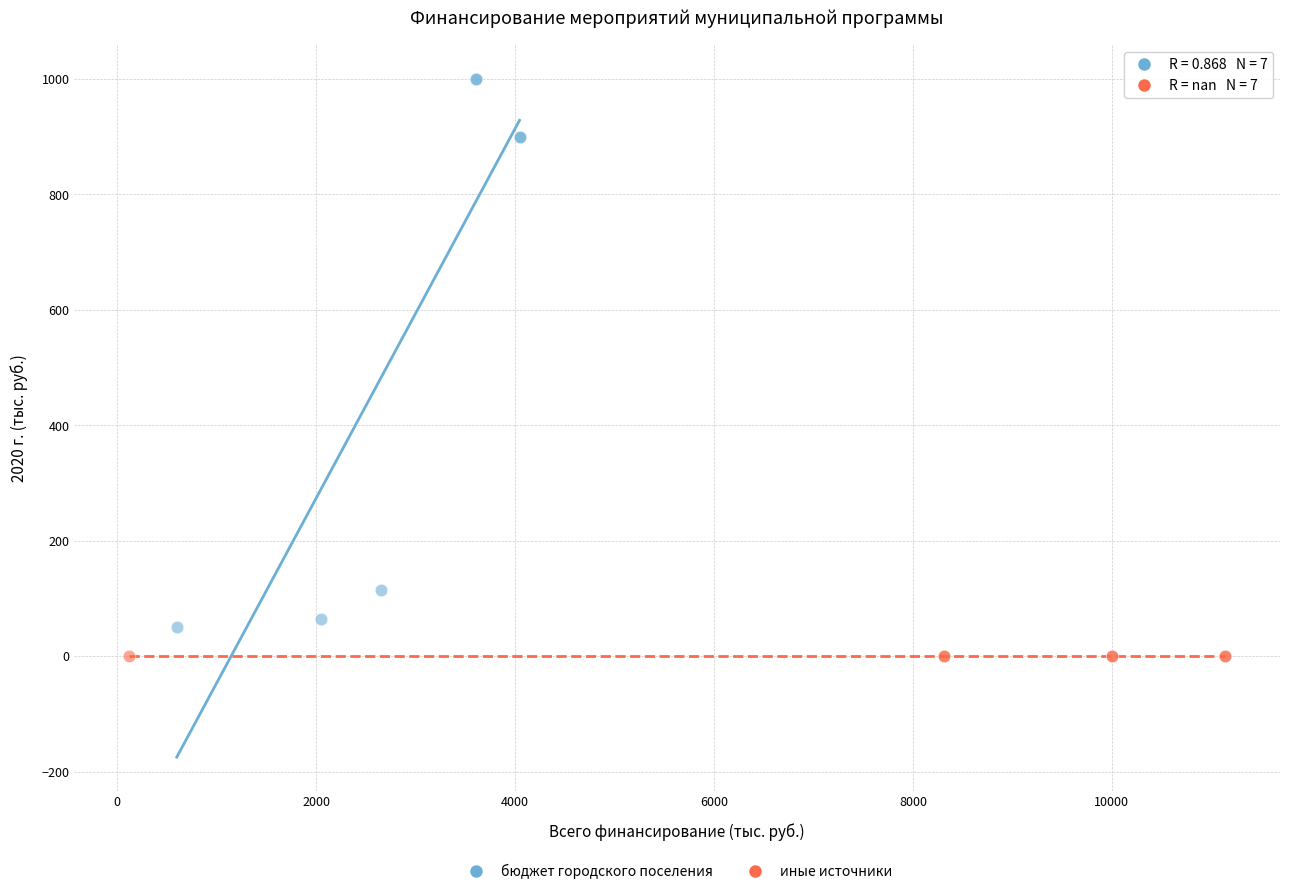

Which series contains the lowest Y value?

иные источники